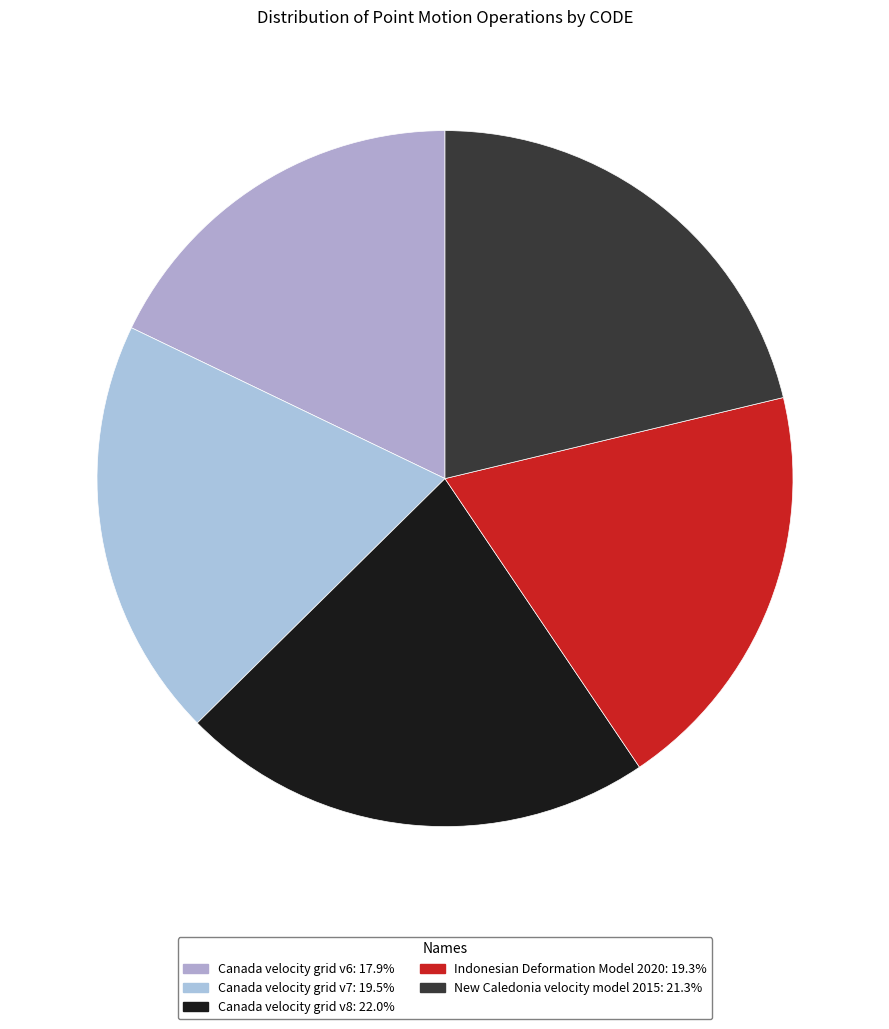

How many segments does this pie chart have?

5